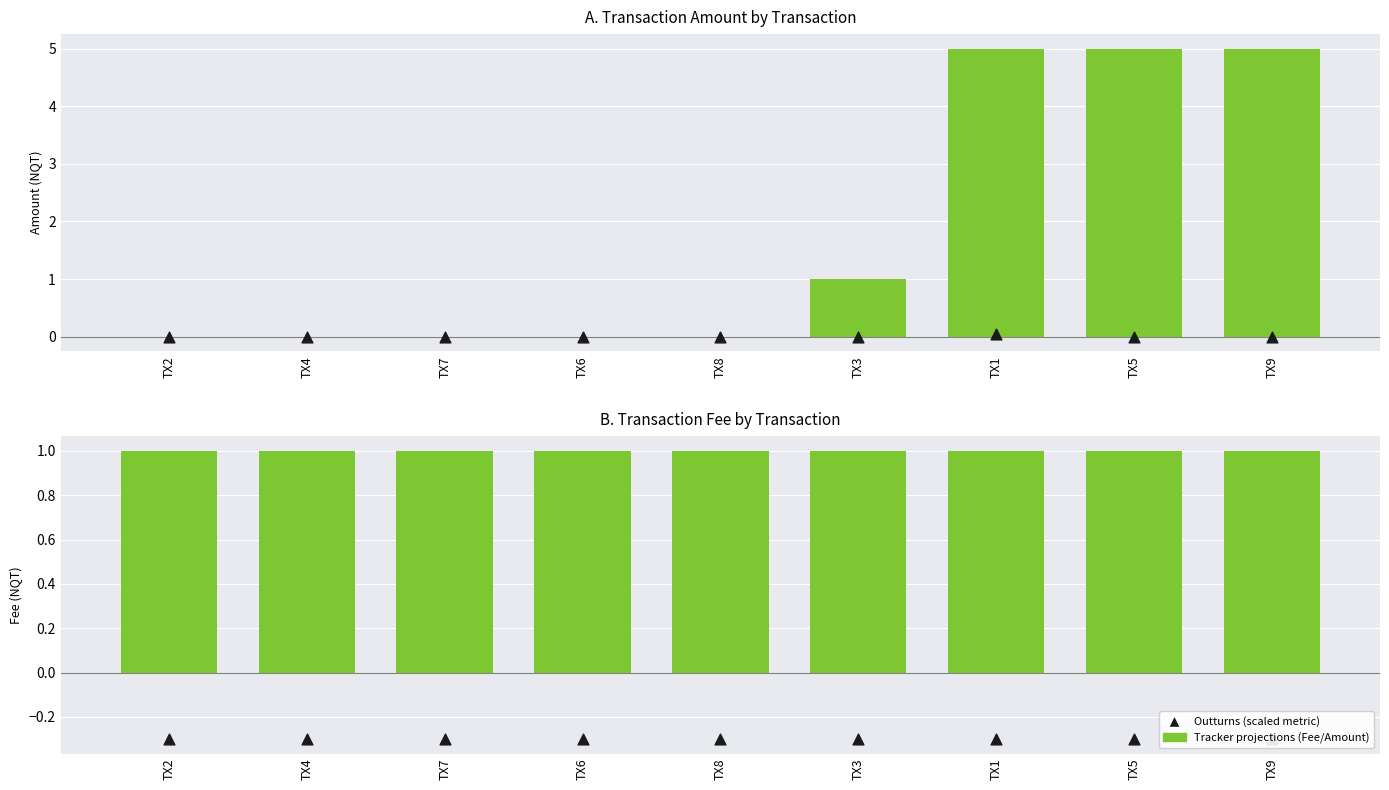

Which series has the widest spread of Y values?

Amount (NQT)